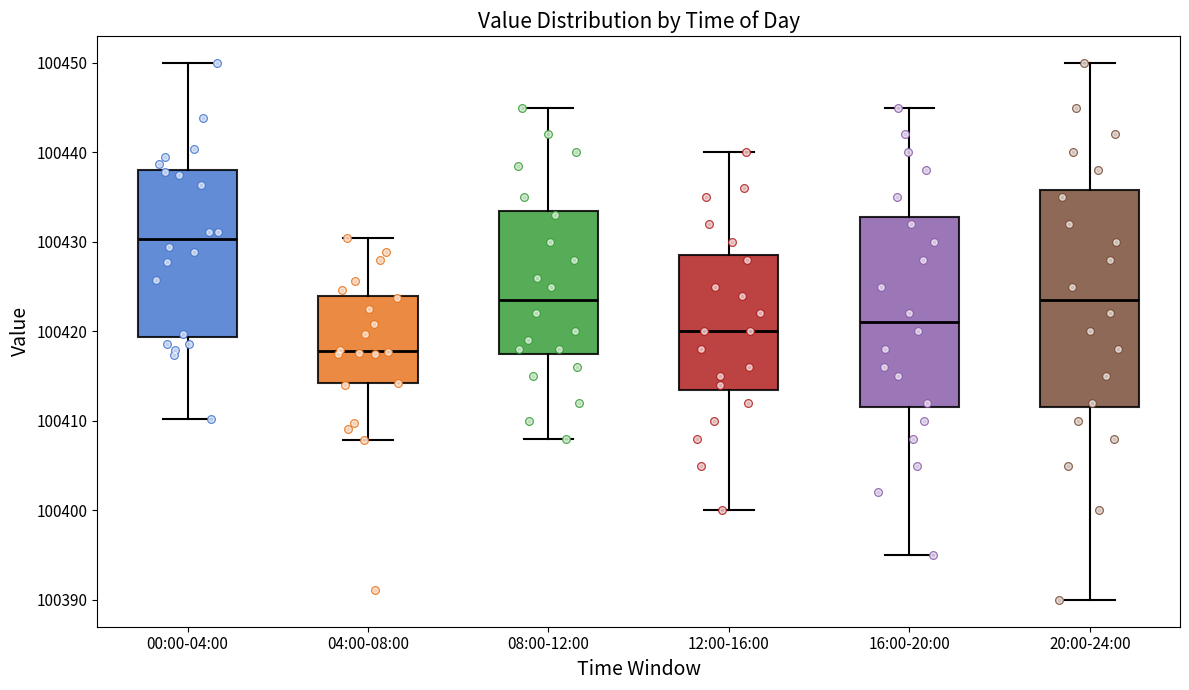

Reading left to right, read every box against the y-axis: the position of its median line, the range the box covers, and the ends of its whiskers. The values are not printed on the chart, so give them approximately, as read against the axis.

00:00-04:00: median 100430, box 100419 to 100438, whiskers 100410 to 100450
04:00-08:00: median 100418, box 100414 to 100424, whiskers 100408 to 100430
08:00-12:00: median 100424, box 100418 to 100434, whiskers 100408 to 100445
12:00-16:00: median 100420, box 100414 to 100429, whiskers 100400 to 100440
16:00-20:00: median 100421, box 100412 to 100433, whiskers 100395 to 100445
20:00-24:00: median 100424, box 100412 to 100436, whiskers 100390 to 100450